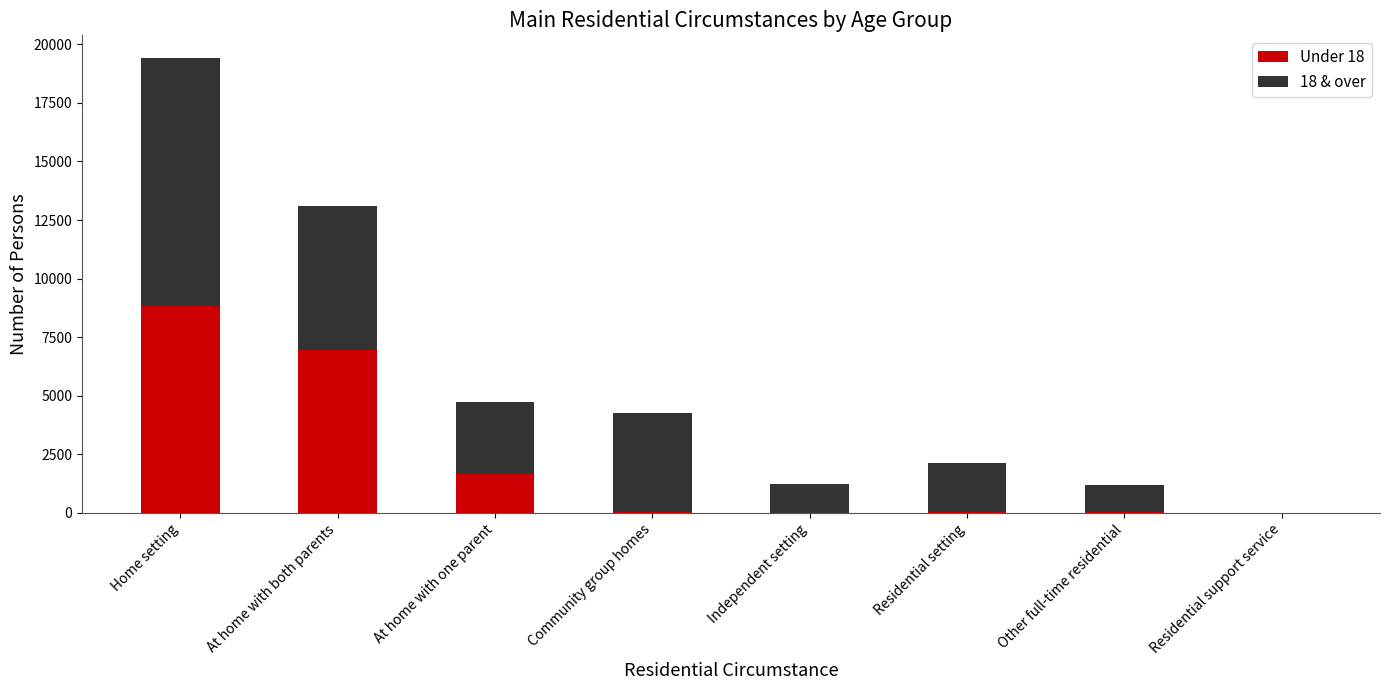

At which label is Under 18 closest to 4418?

At home with both parents